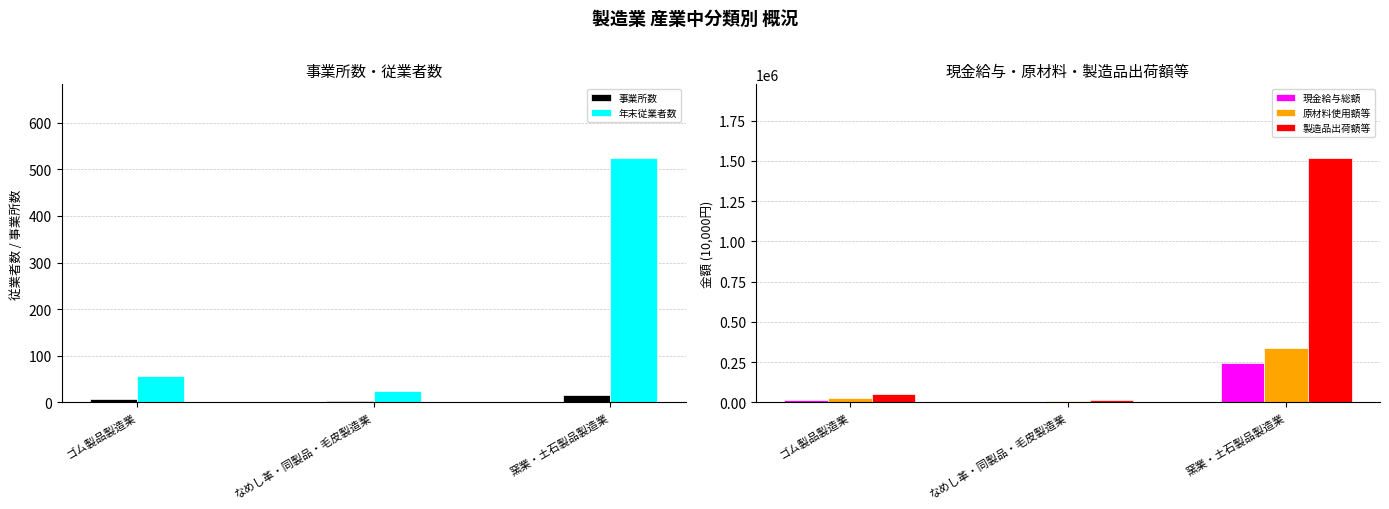

List the labels in order of 事業所数 value, smallest first.

なめし革・同製品・毛皮製造業, ゴム製品製造業, 窯業・土石製品製造業